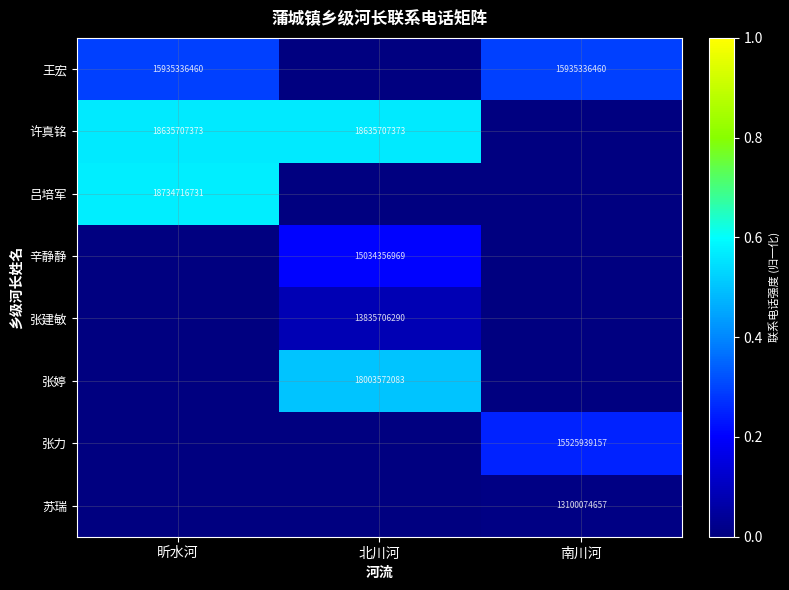

At which category is the sum across all series the highest?

昕水河